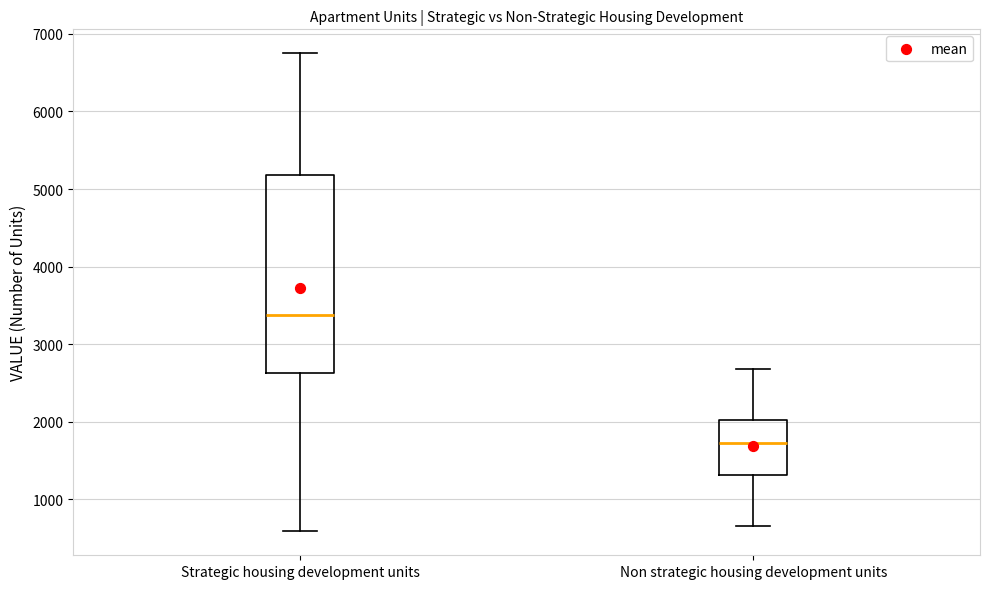

Reading left to right, read every box against the y-axis: the position of its median line, the range the box covers, and the ends of its whiskers. The values are not printed on the chart, so give them approximately, as read against the axis.

Strategic housing development units: median 3400, box 2600 to 5200, whiskers 600 to 6800
Non strategic housing development units: median 1700, box 1300 to 2000, whiskers 700 to 2700